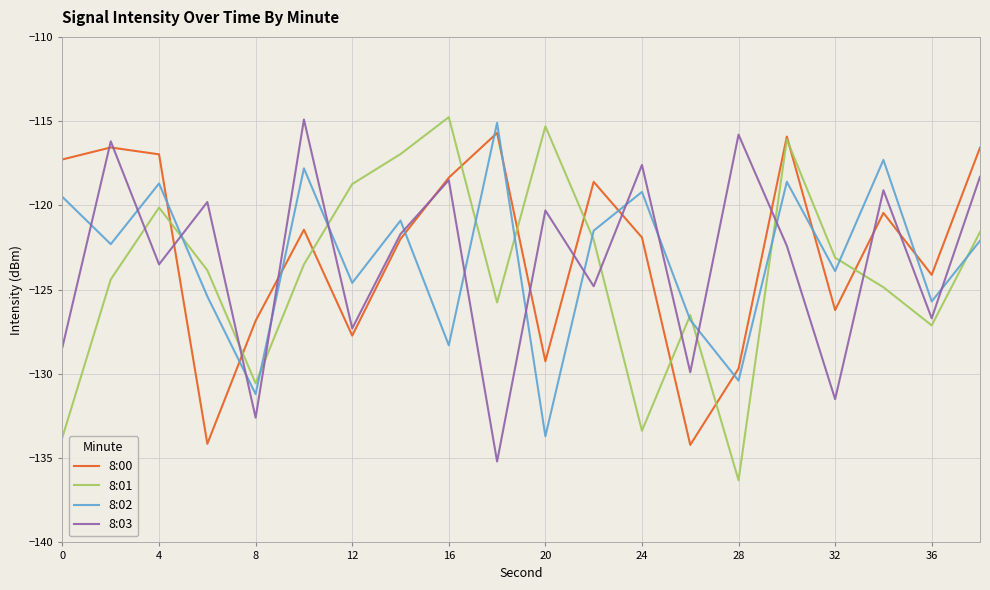

True or false: 8:00 and 8:02 intersect in this chart.

True